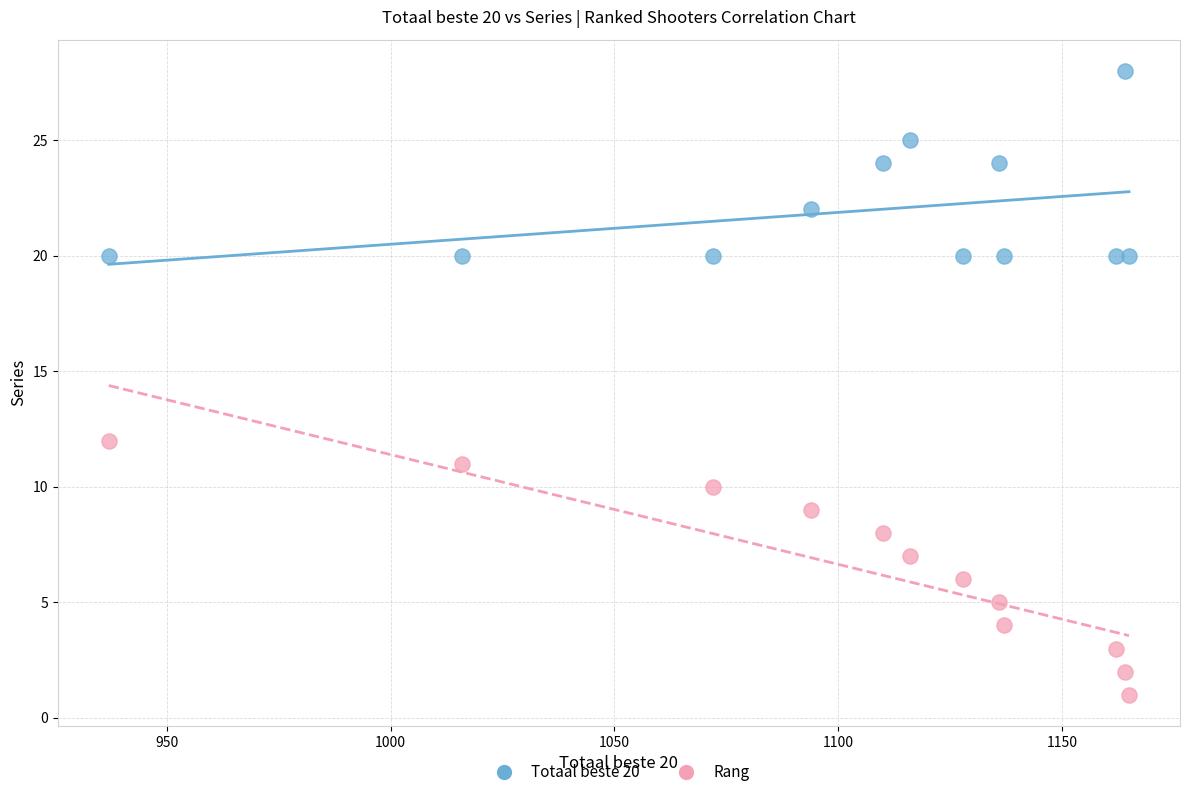

Which series reaches the maximum Y coordinate?

Totaal beste 20